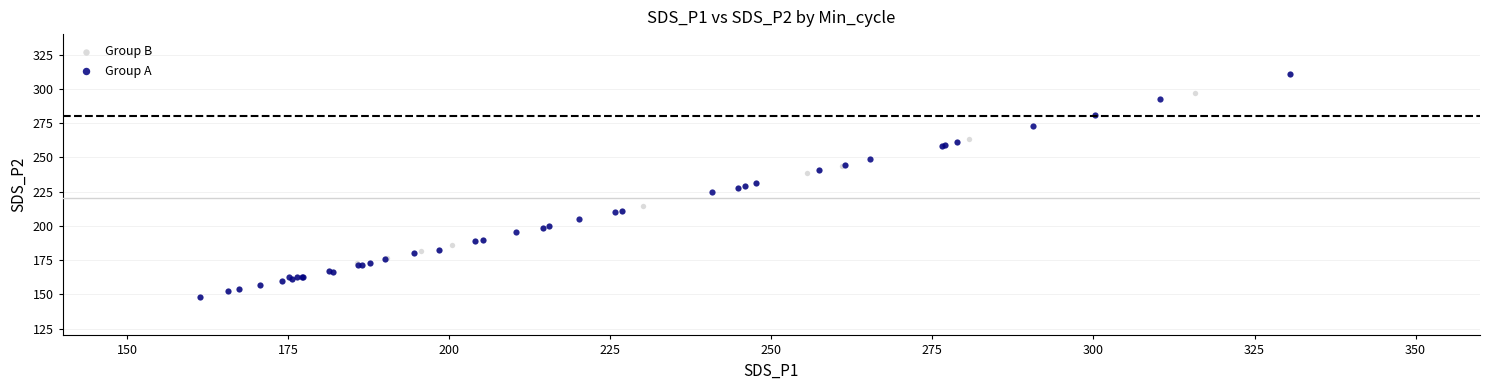

What are all the series names shown in the legend?

Group B, Group A